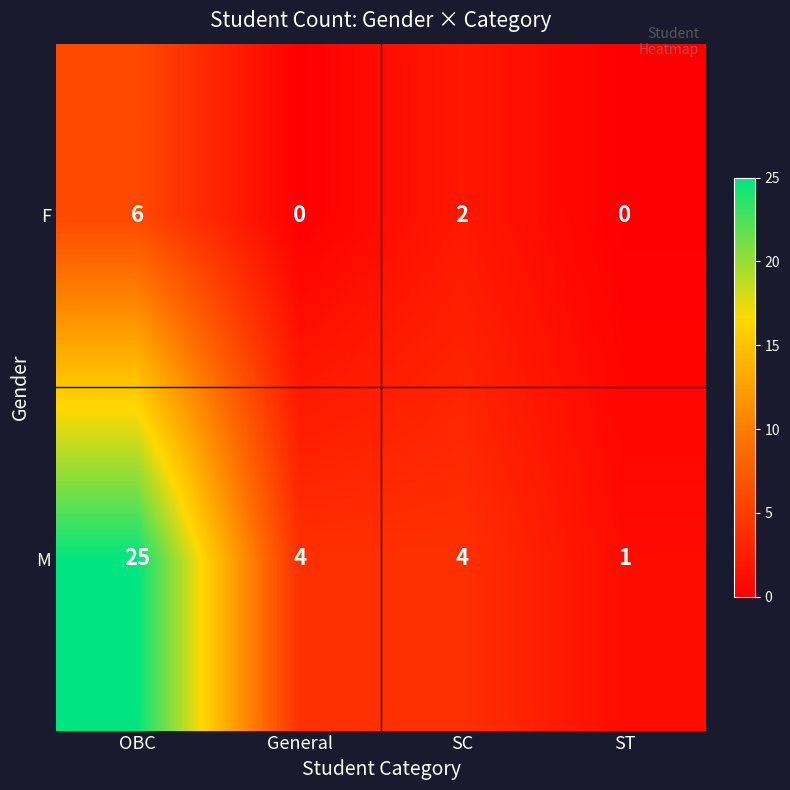

What is the highest value of the F series?

6